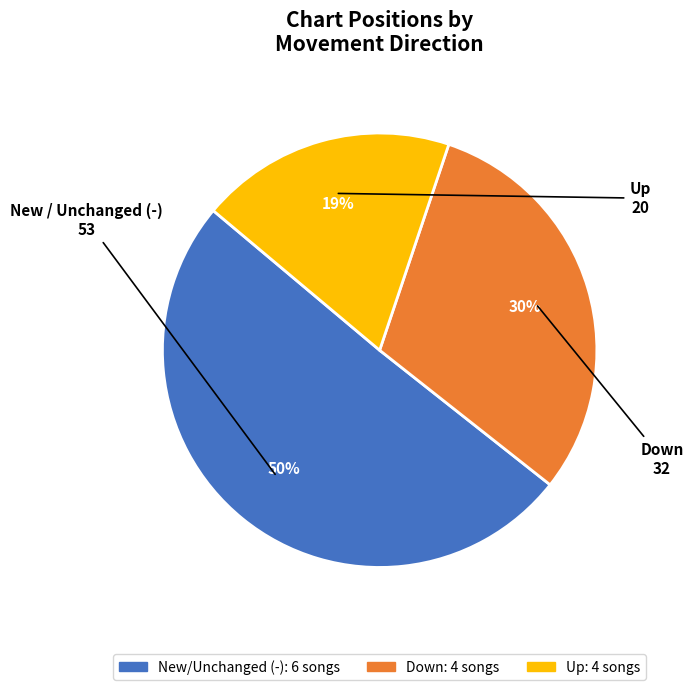

To the nearest percent, what is the average slice percentage?

33%